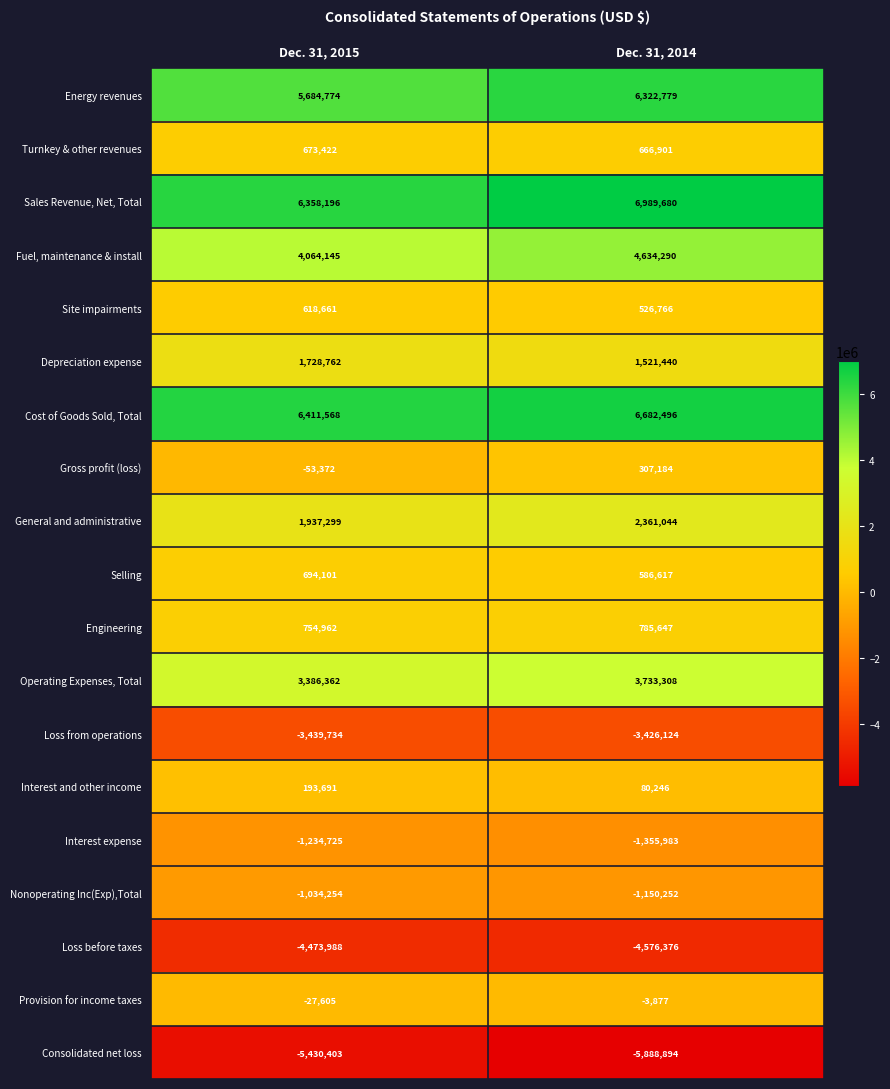

Which series changed the most between Dec. 31, 2015 and Dec. 31, 2014?

Energy revenues